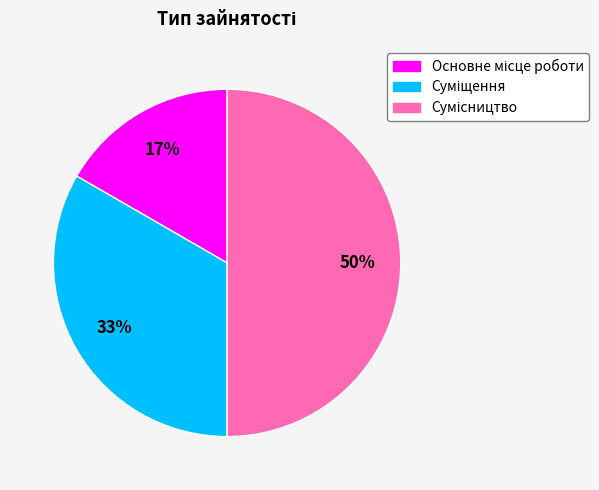

To the nearest percent, what is the difference between the largest and smallest slice percentages?

33%